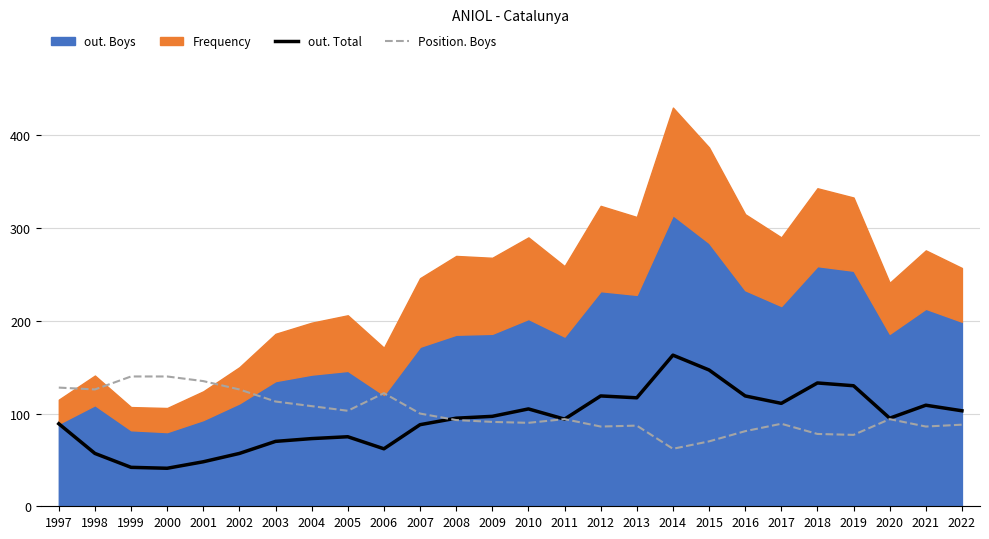

What is the highest value of the Position. Boys series?

140